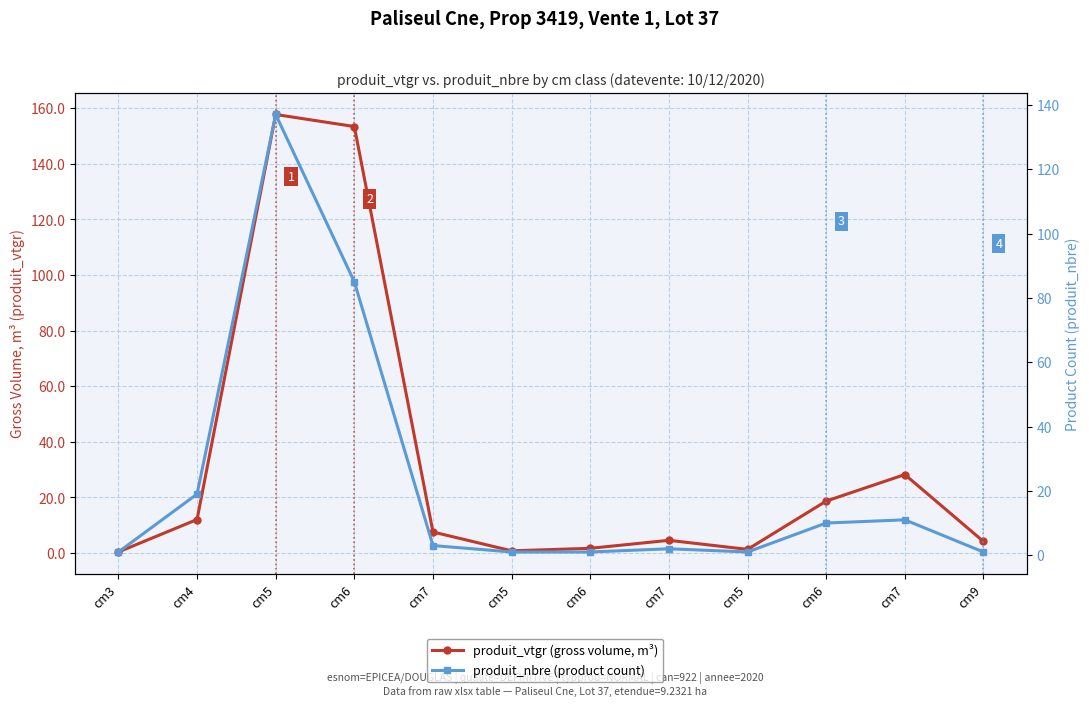

What is the label of the 9th point from the right?

cm6